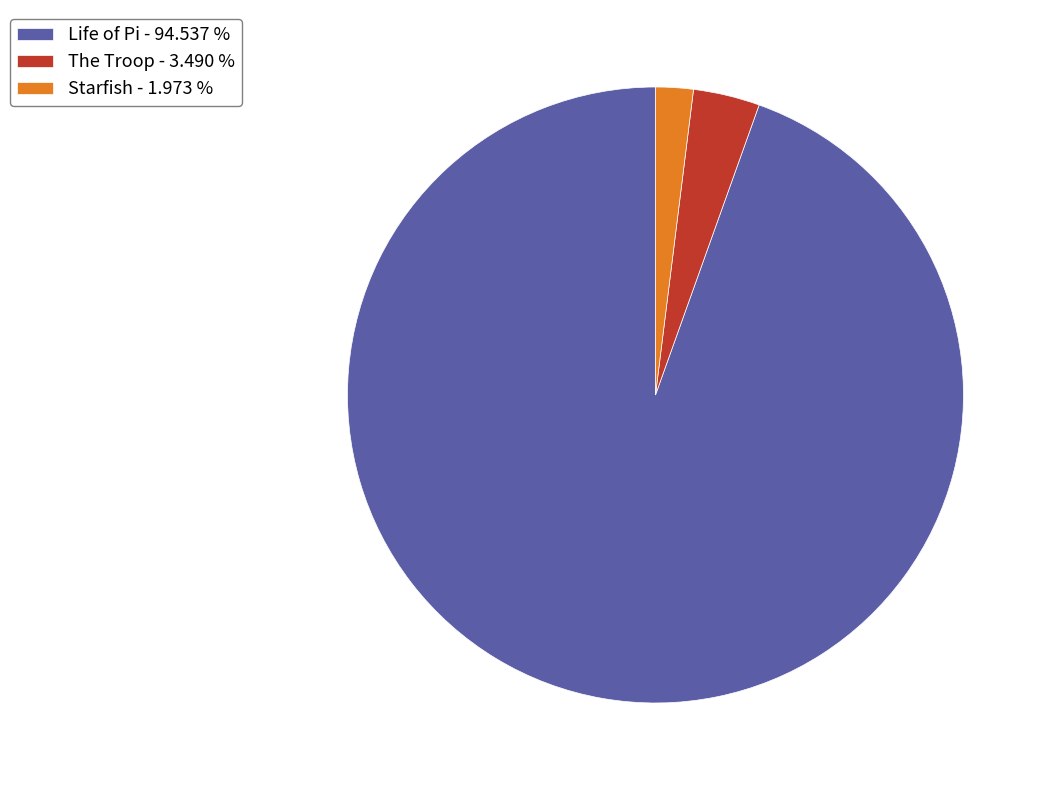

Is it true that The Troop is 3% of the pie?

True